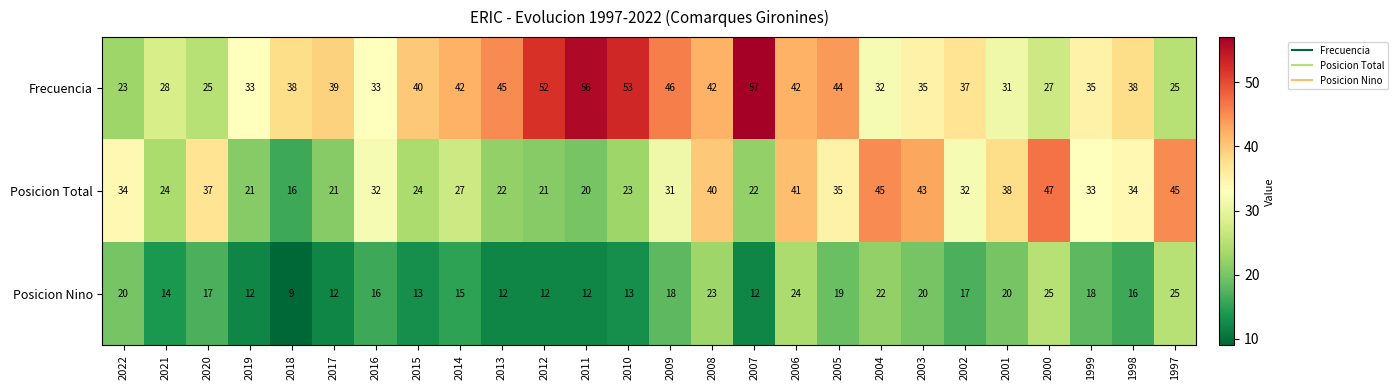

What is the sum of the Frecuencia values at 1997 and 2018?

63